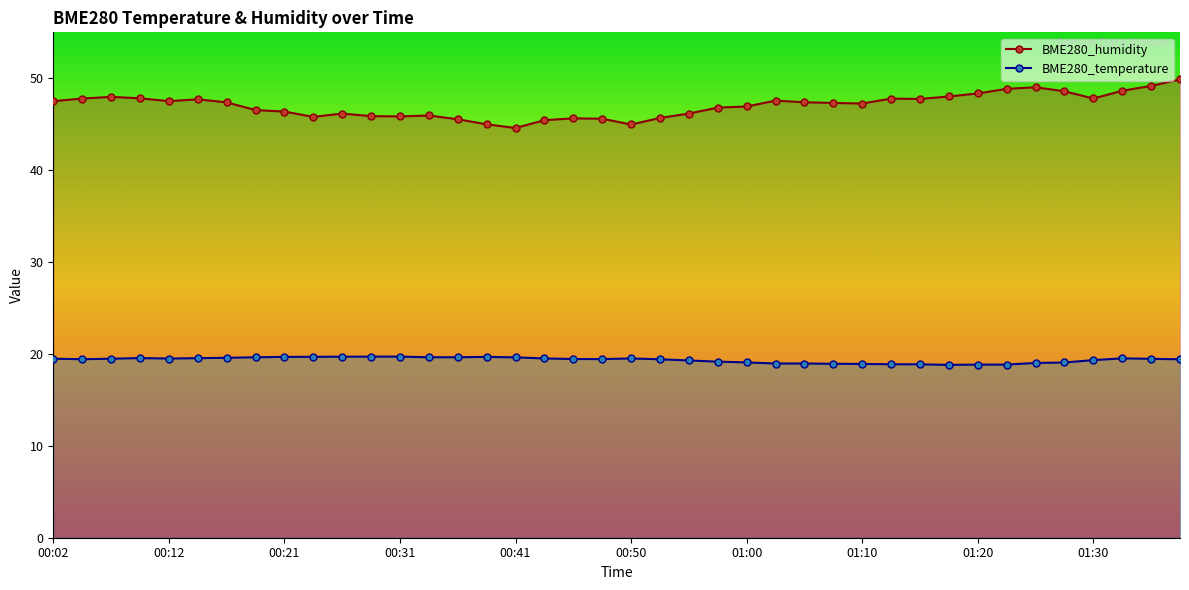

Reading left to right, list all the values displayed in this chart.

BME280_humidity: 47.5	47.8	48.0	47.8	47.5	47.7	47.4	46.5	46.4	45.8	46.2	45.9	45.9	46.0	45.5	45.0	44.6	45.4	45.6	45.6	45.0	45.7	46.2	46.8	46.9	47.6	47.4	47.3	47.2	47.8	47.8	48.0	48.4	48.9	49.0	48.6	47.8	48.6	49.2	49.9
BME280_temperature: 19.5	19.4	19.5	19.6	19.5	19.5	19.6	19.6	19.7	19.7	19.7	19.7	19.7	19.6	19.6	19.7	19.6	19.5	19.4	19.4	19.5	19.4	19.3	19.2	19.1	19.0	19.0	18.9	18.9	18.9	18.9	18.8	18.8	18.8	19.0	19.1	19.3	19.5	19.5	19.4